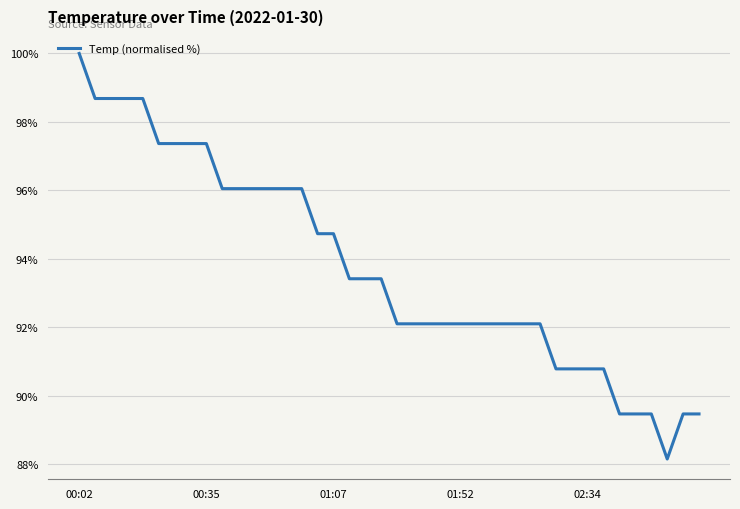

What is the difference between the maximum and minimum values?

11.8